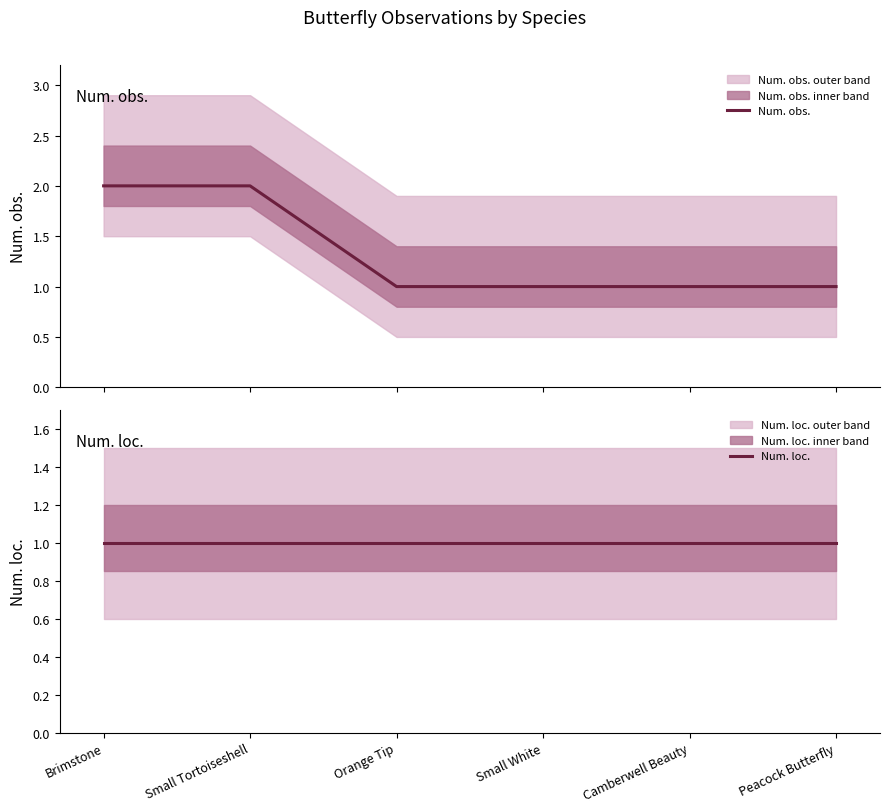

What is the label of the 1st point from the right?

Peacock Butterfly